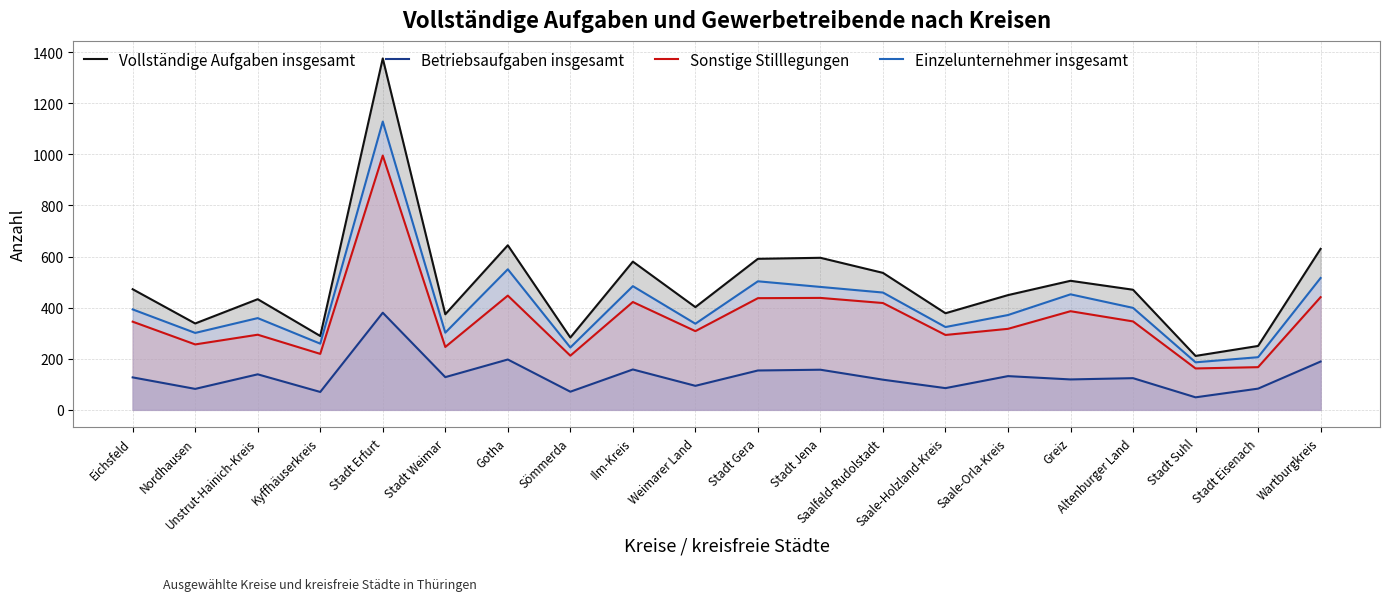

True or false: Vollständige Aufgaben insgesamt has a value of 289 at Kyffhäuserkreis.

True